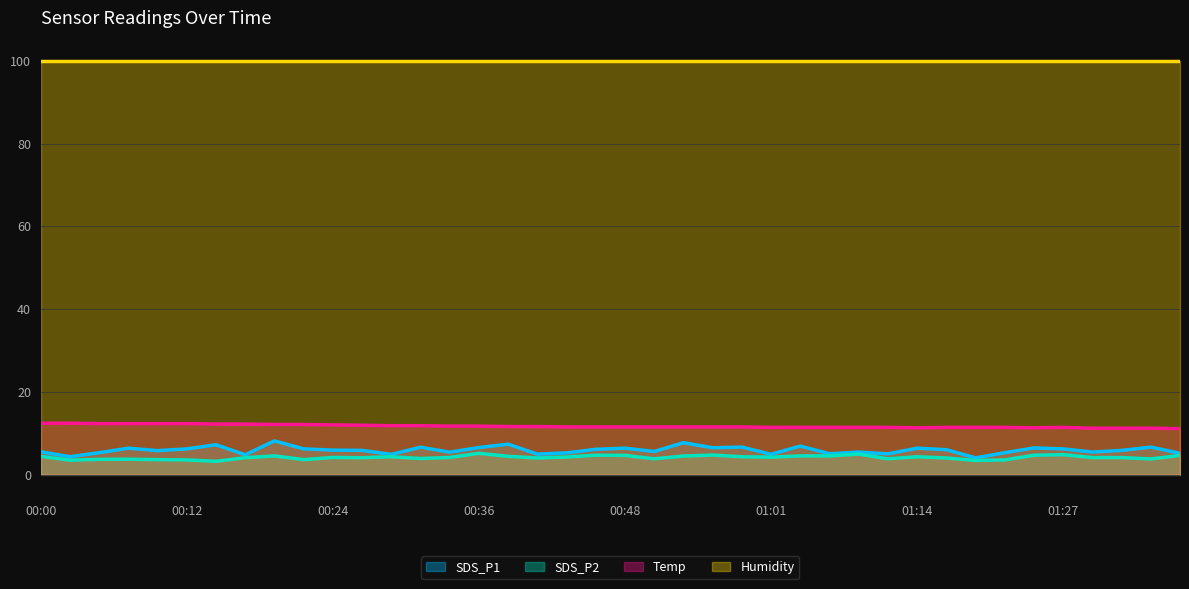

True or false: SDS_P1 and Temp intersect in this chart.

False